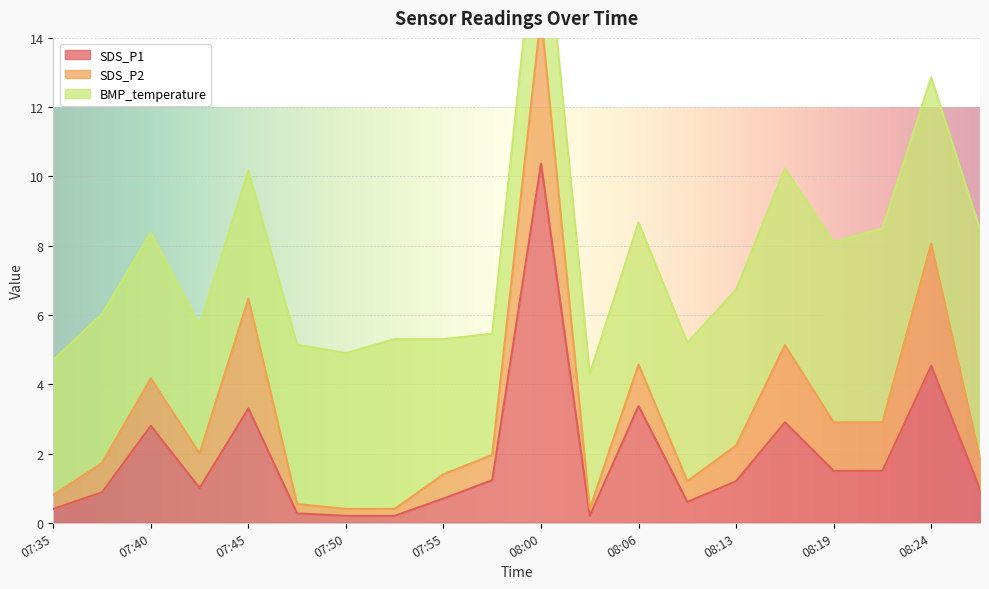

The value of SDS_P1 at 07:45 is 3.3. True or false?

True